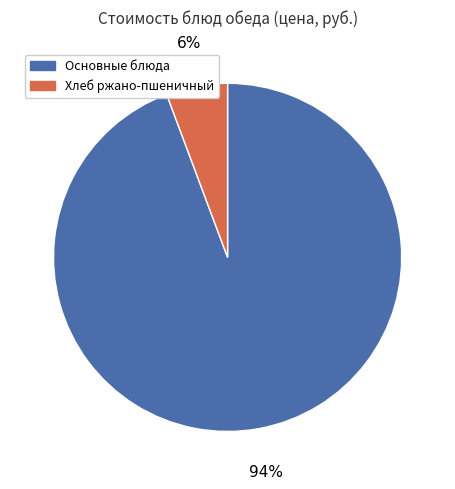

Is there any slice that represents more than half of the pie?

Yes